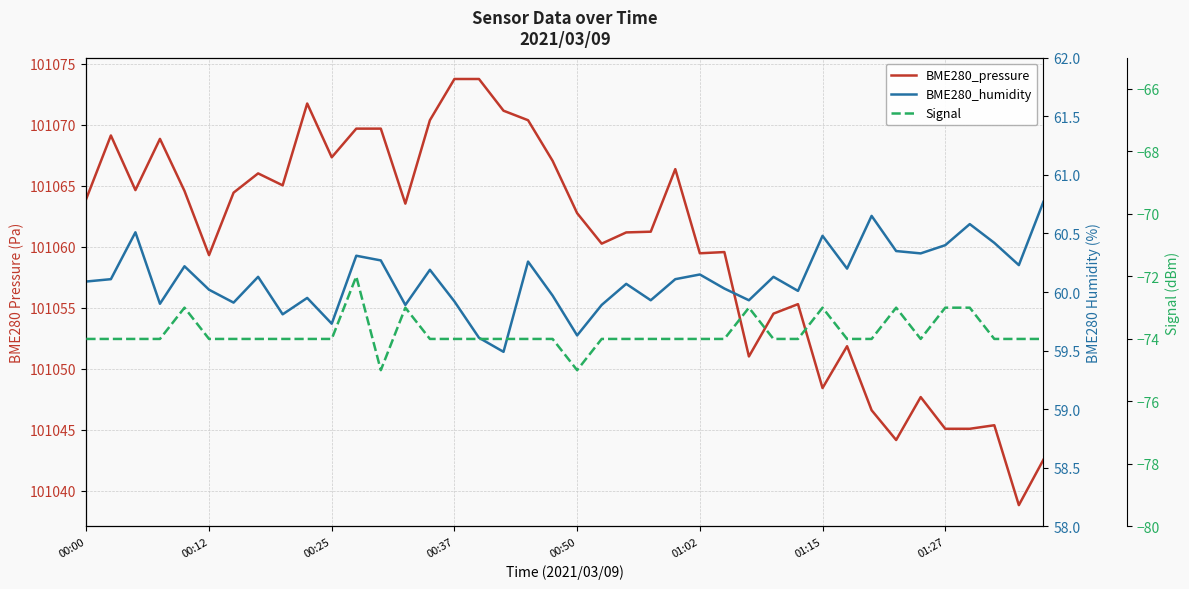

Which series changed the most between 00:37 and 8?

BME280_pressure